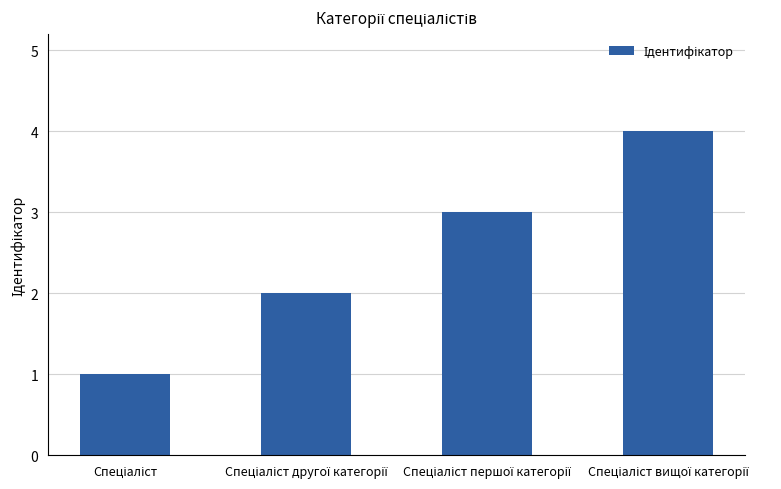

What is the sum of all values?

10